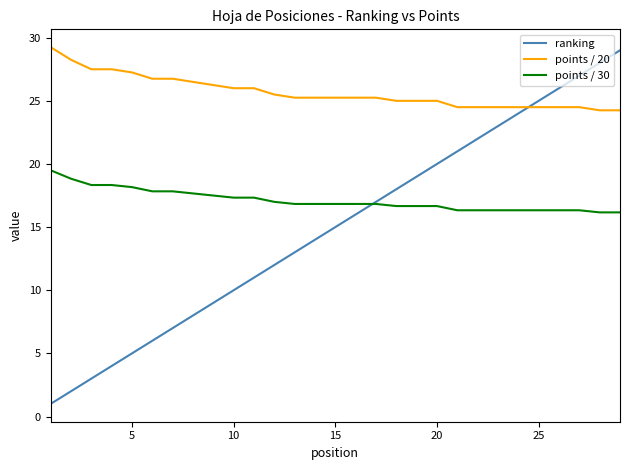

At how many categories does at least one series exceed 13?

29